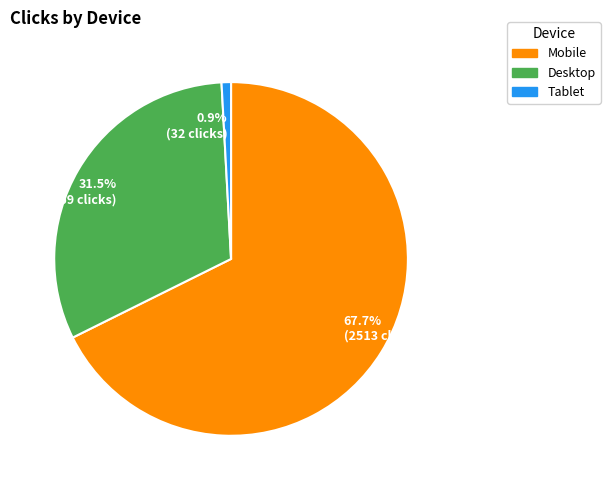

True or false: Tablet accounts for 13% of the total.

False